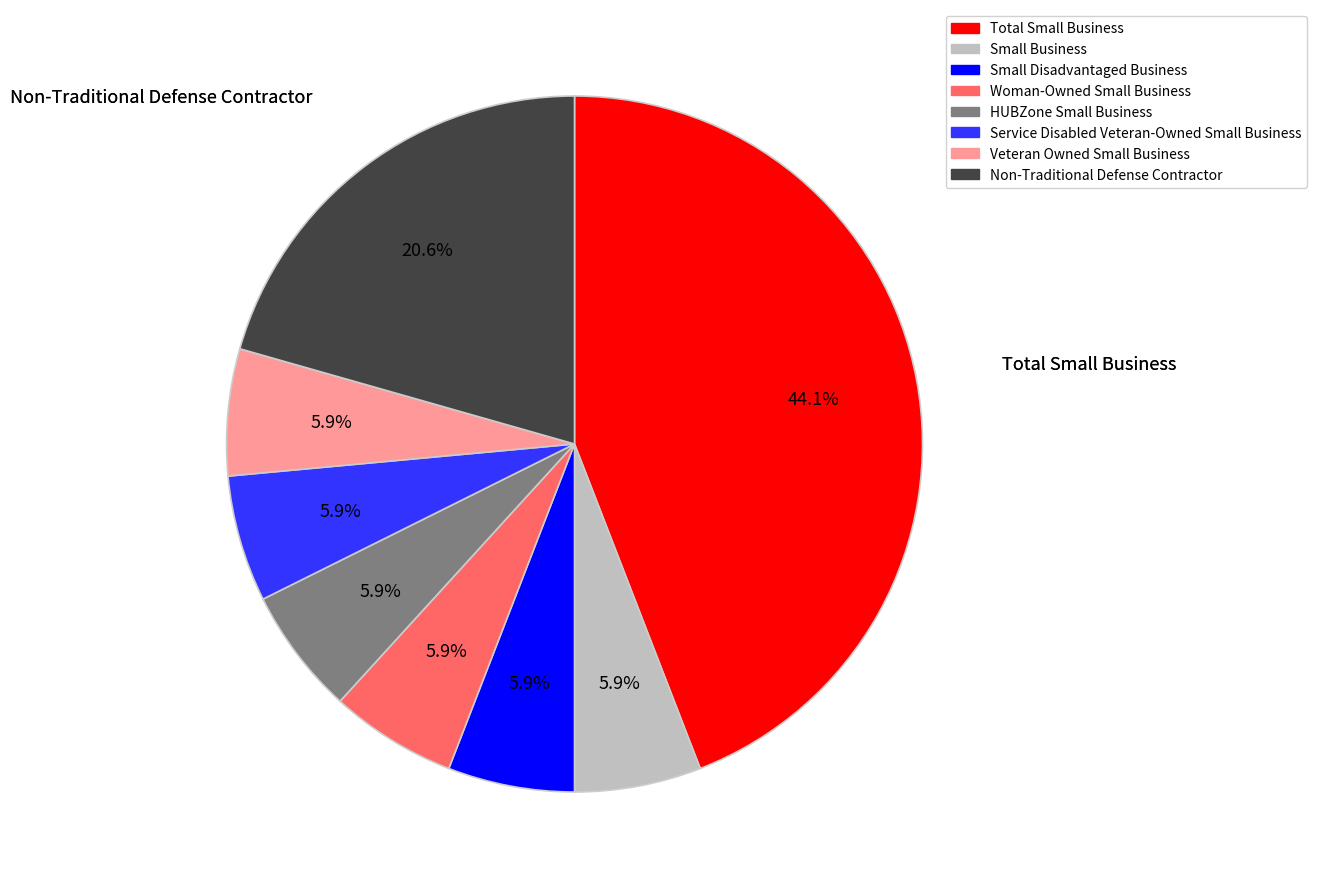

What is the total percentage of Small Business and HUBZone Small Business?

11.8%